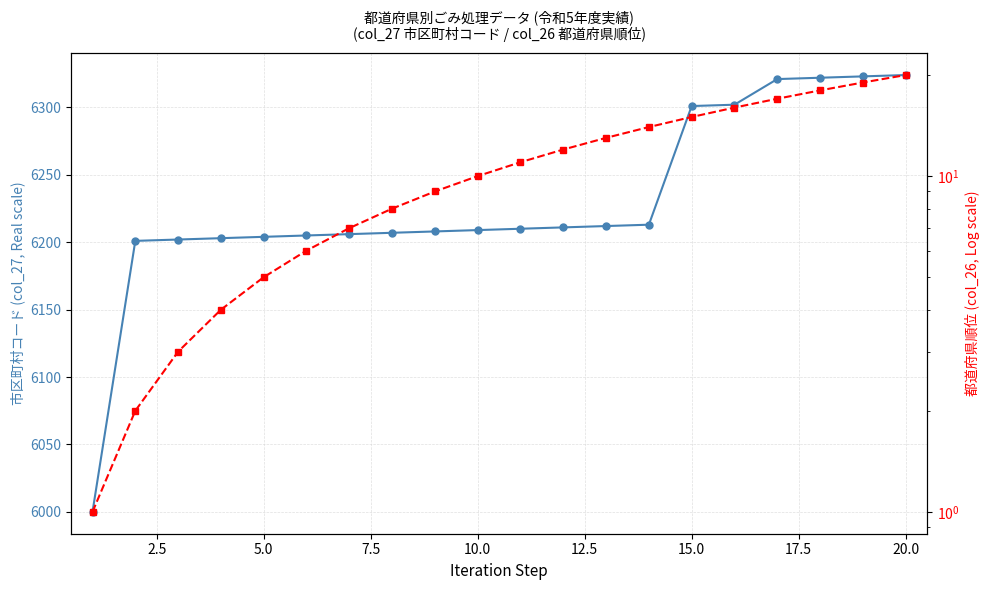

Does the chart have visible grid lines?

Yes